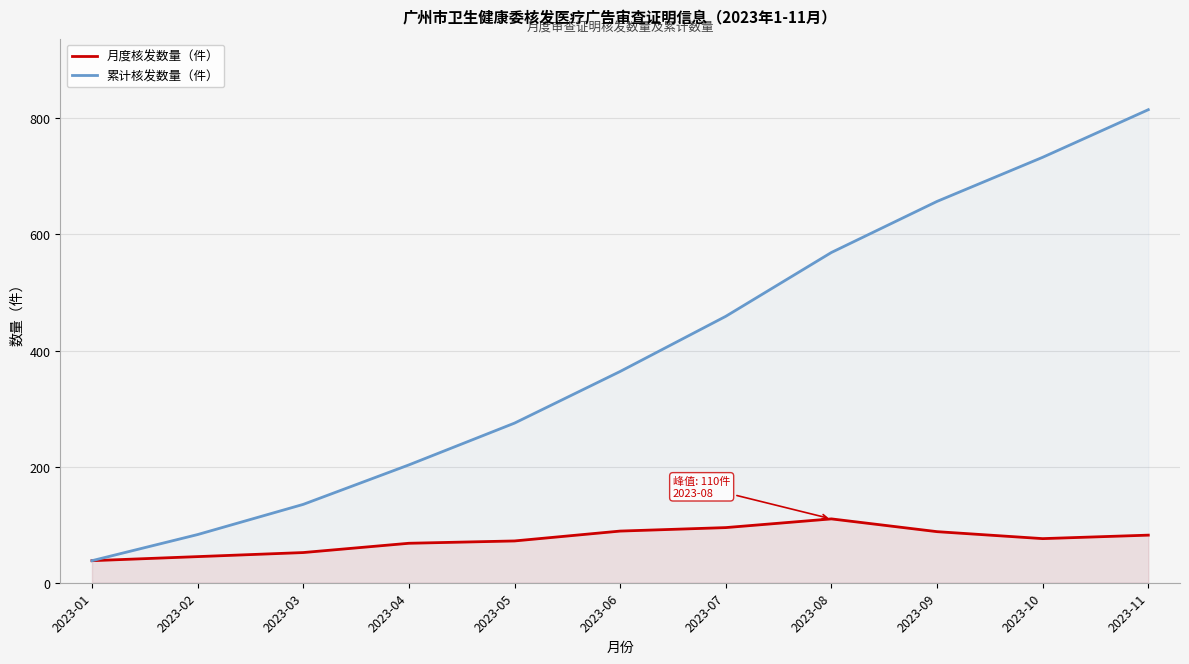

Which has a higher value, 2023-08 or 2023-07?

2023-08